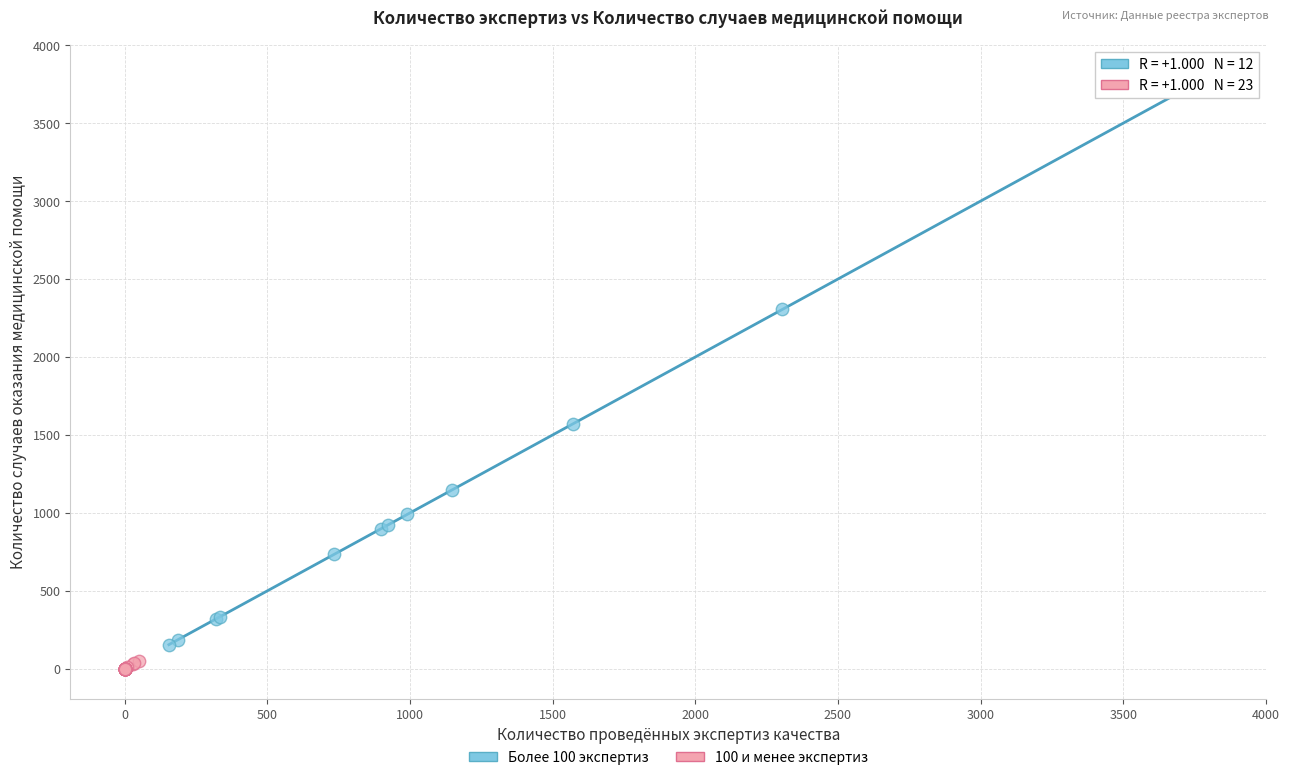

Which series contains the lowest Y value?

100 и менее экспертиз